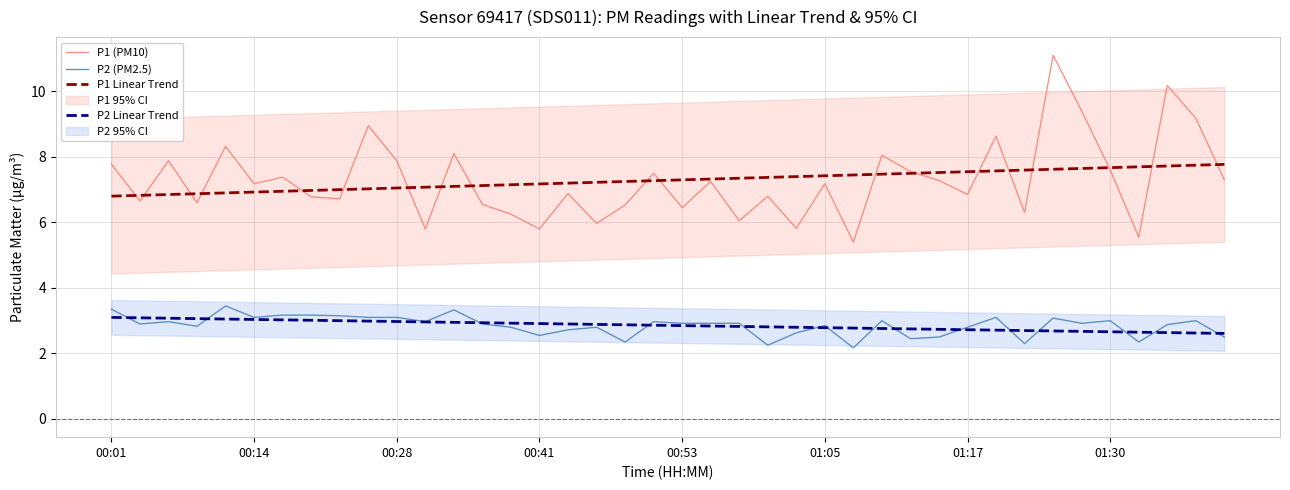

What is the difference between the maximum and second lowest values in the P1 (PM10) series?

5.5